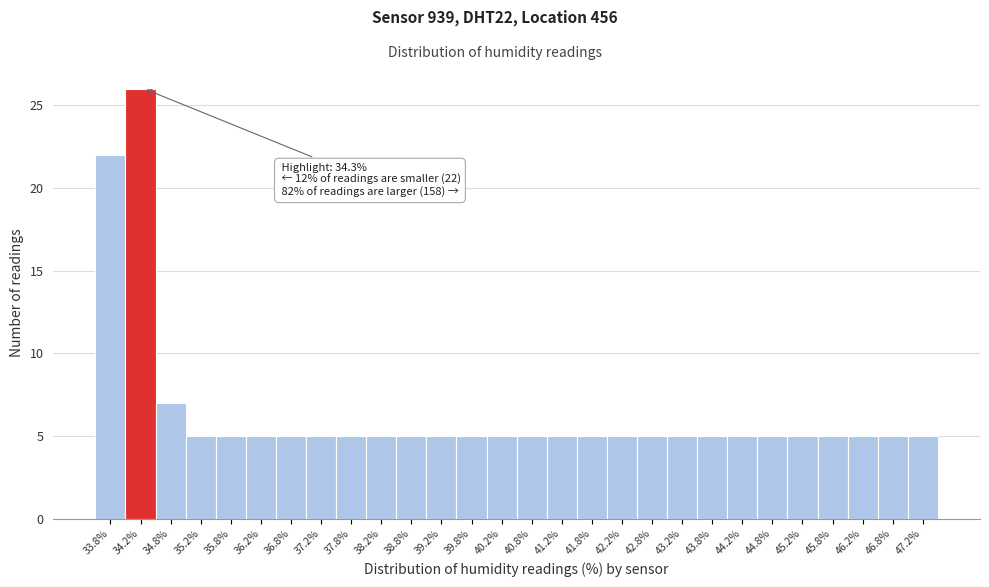

Reading left to right, transcribe all the data shown in this chart.

33.8%=22	34.2%=26	34.8%=7	35.2%=5	35.8%=5	36.2%=5	36.8%=5	37.2%=5	37.8%=5	38.2%=5	38.8%=5	39.2%=5	39.8%=5	40.2%=5	40.8%=5	41.2%=5	41.8%=5	42.2%=5	42.8%=5	43.2%=5	43.8%=5	44.2%=5	44.8%=5	45.2%=5	45.8%=5	46.2%=5	46.8%=5	47.2%=5